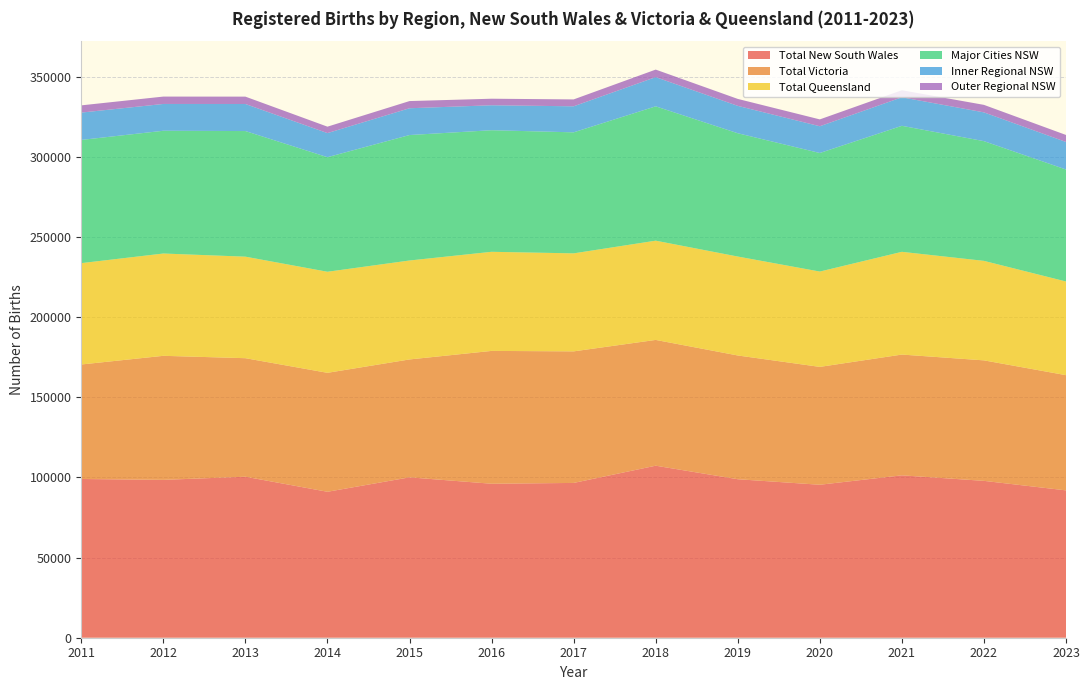

Reading left to right, list all the values displayed in this chart.

Total New South Wales: 2011=99054	2012=98508	2013=100462	2014=91074	2015=100079	2016=96083	2017=96591	2018=107343	2019=98906	2020=95459	2021=101332	2022=97884	2023=91947
Total Victoria: 2011=71444	2012=77405	2013=73969	2014=74224	2015=73568	2016=82892	2017=82094	2018=78488	2019=77220	2020=73543	2021=75363	2022=75189	2023=71889
Total Queensland: 2011=63253	2012=63837	2013=63354	2014=63066	2015=61745	2016=61841	2017=61158	2018=61931	2019=61735	2020=59490	2021=64111	2022=62094	2023=58458
Major Cities NSW: 2011=76875	2012=76598	2013=78381	2014=71492	2015=78284	2016=75869	2017=75524	2018=83830	2019=76939	2020=73972	2021=78630	2022=74698	2023=69881
Inner Regional NSW: 2011=17062	2012=16729	2013=16889	2014=15037	2015=16723	2016=15578	2017=16249	2018=18221	2019=17083	2020=16706	2021=17797	2022=17959	2023=17176
Outer Regional NSW: 2011=4511	2012=4600	2013=4592	2014=4013	2015=4477	2016=4080	2017=4292	2018=4708	2019=4342	2020=4269	2021=4406	2022=4681	2023=4375